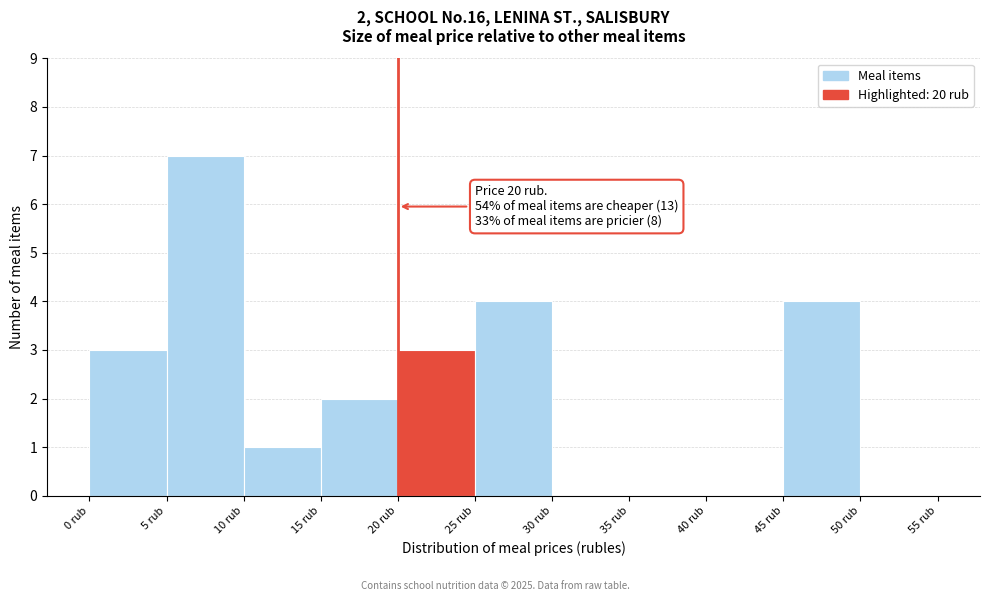

Over which range of the x-axis is the bar tallest?

5 to 10